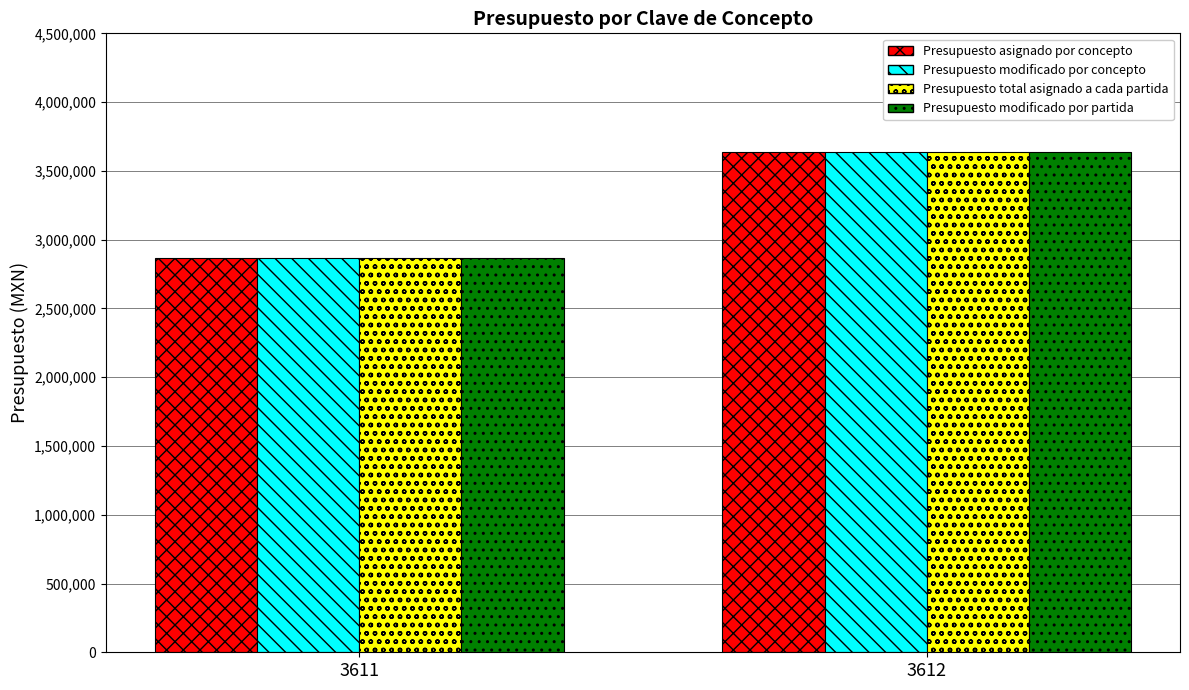

The Presupuesto asignado por concepto series shows 3830481 at 3611. True or false?

False